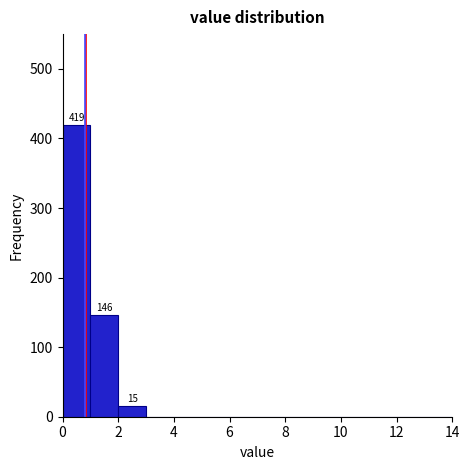

Over which range of the x-axis is the bar tallest?

0 to 1